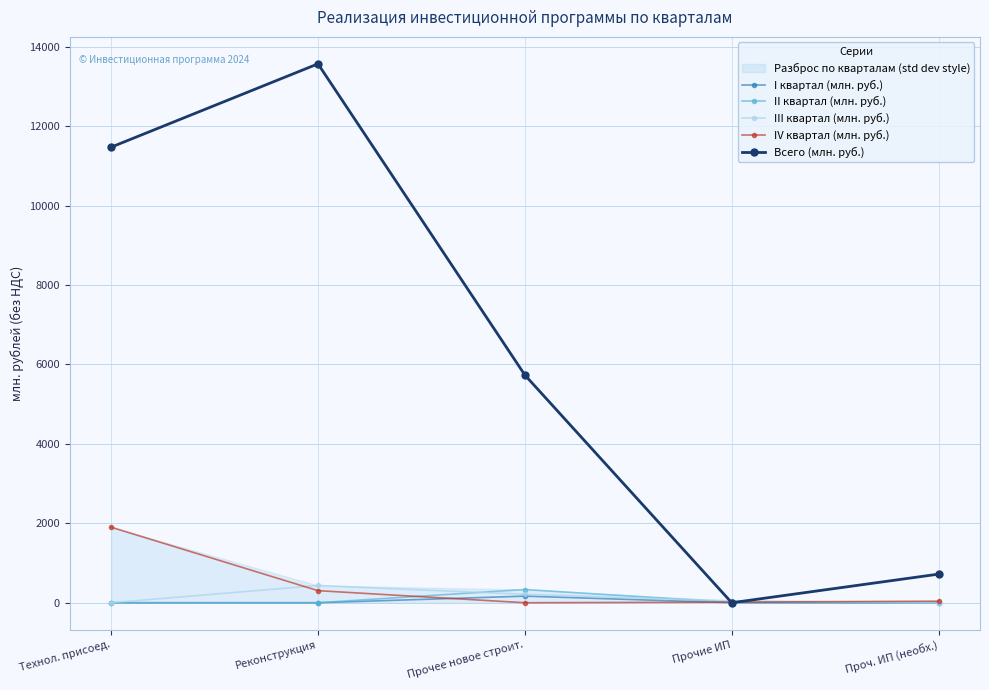

At which category does I квартал (млн. руб.) reach its first local peak?

Прочее новое строит.